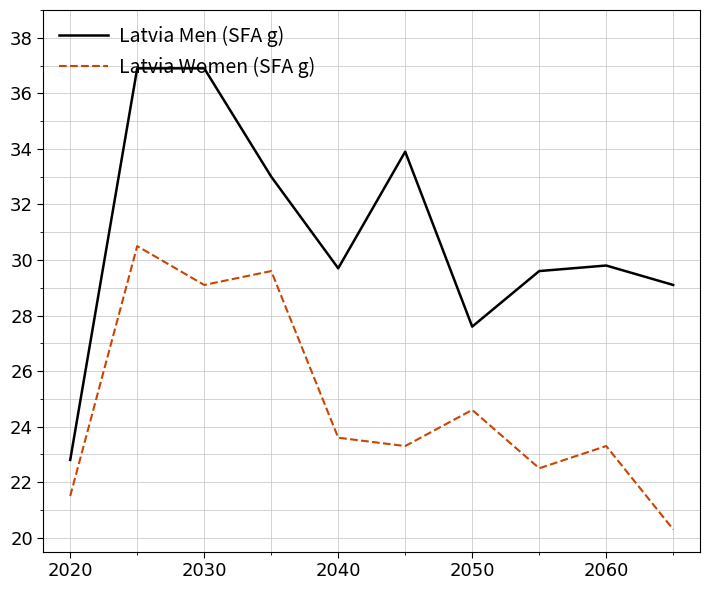

True or false: Latvia Men (SFA g) and Latvia Women (SFA g) intersect in this chart.

False